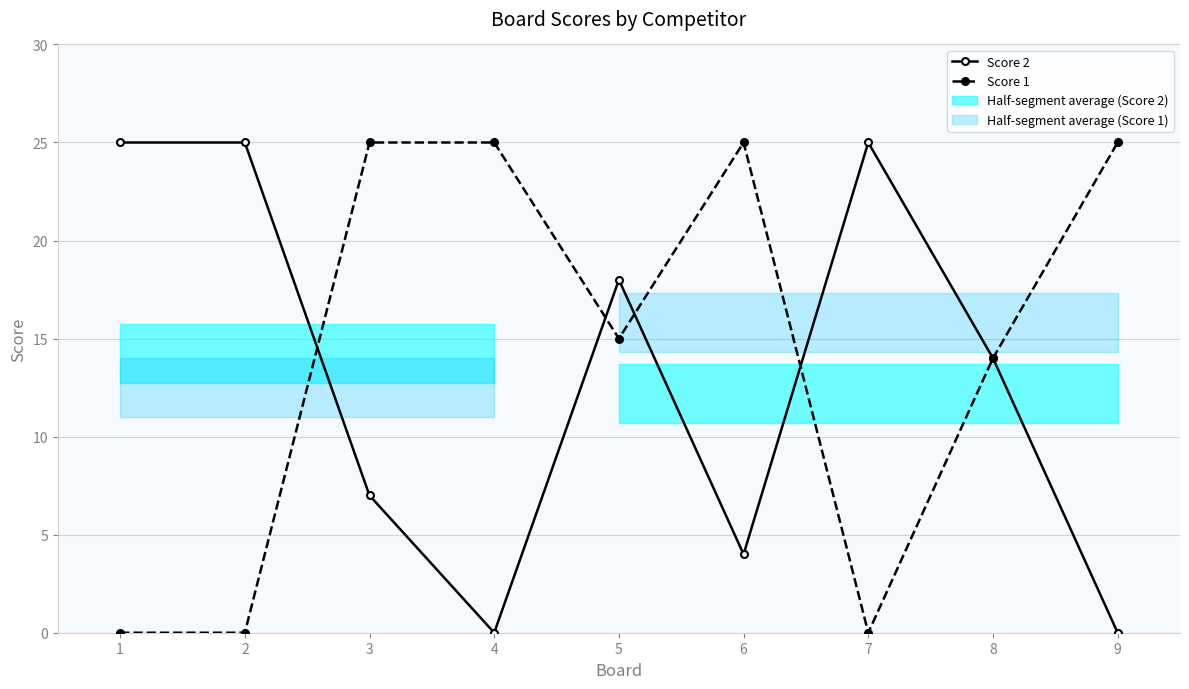

What is the value of the Score 2 point at the 8th from the left?

14